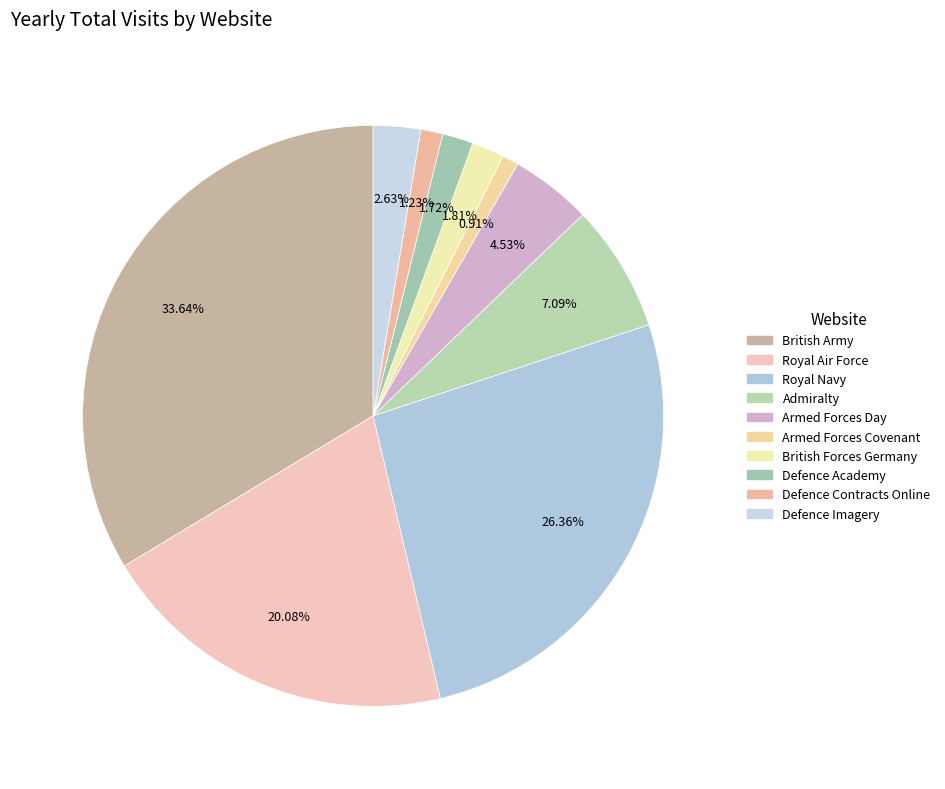

How many segments does this pie chart have?

10